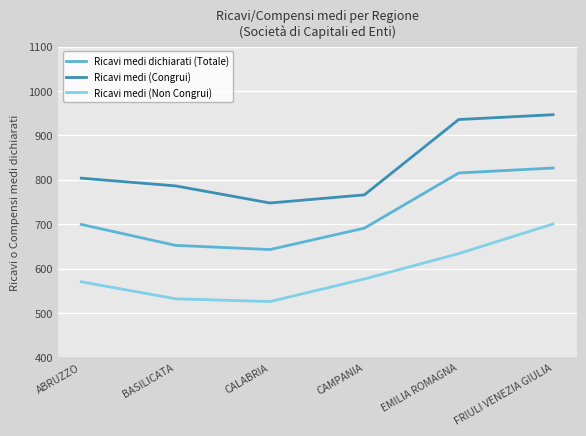

At which label does Ricavi medi (Non Congrui) first exceed 576?

CAMPANIA